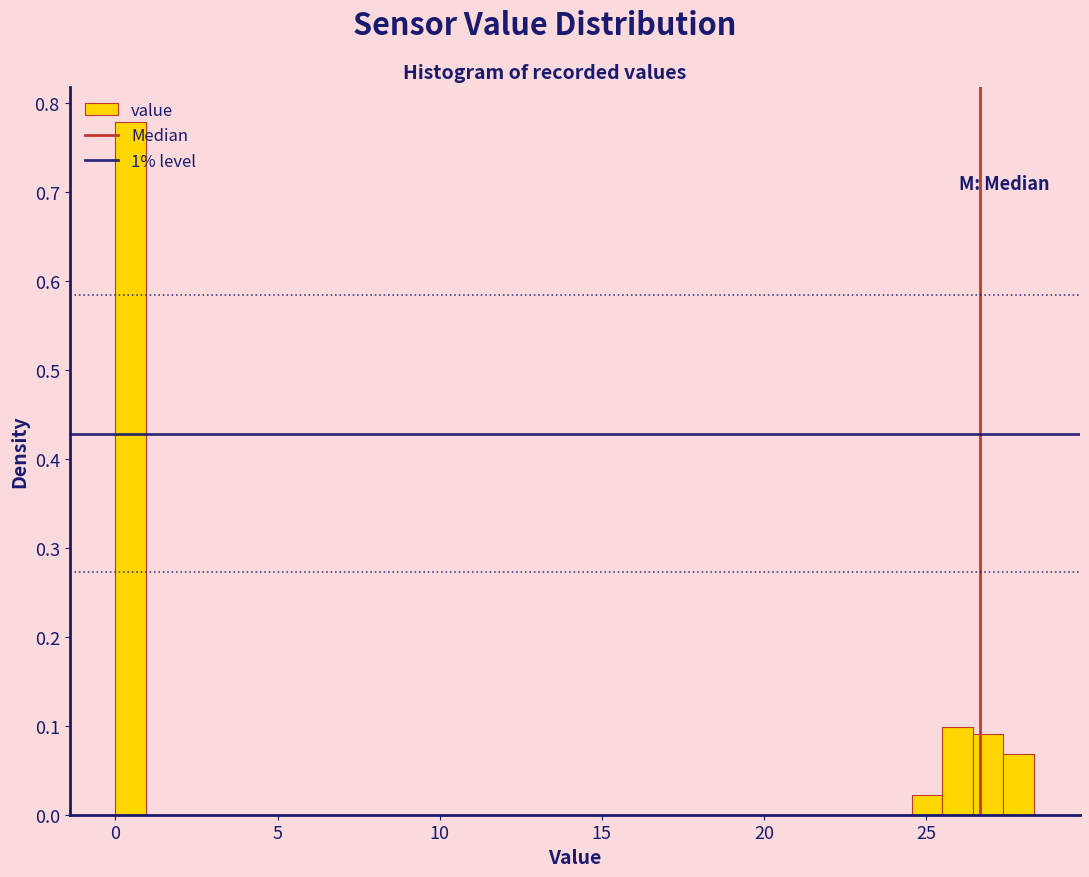

Read against the x-axis, roughly where is the centre of the tallest bar?

0.5